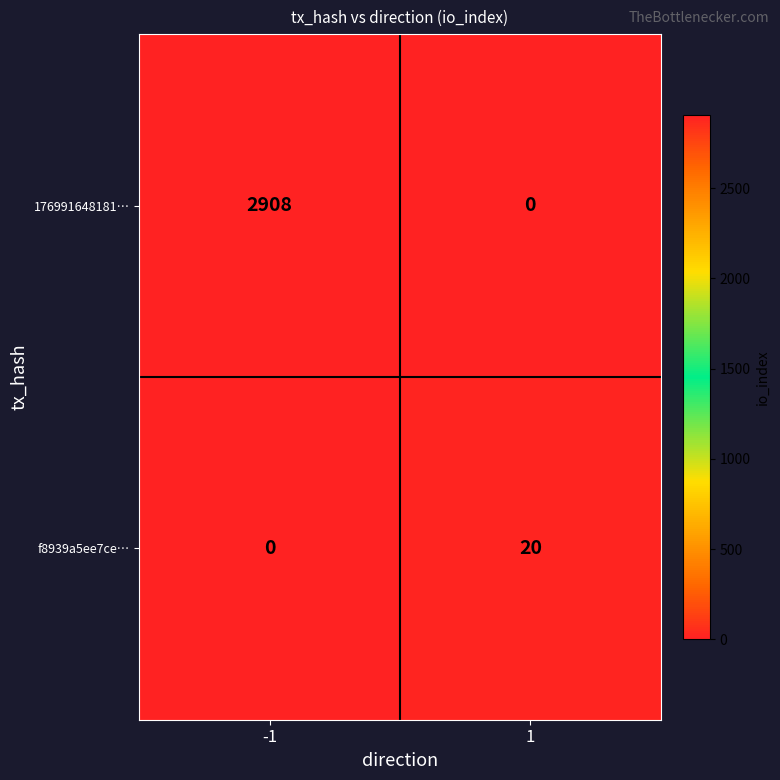

What is the total value across all series at 1?

20